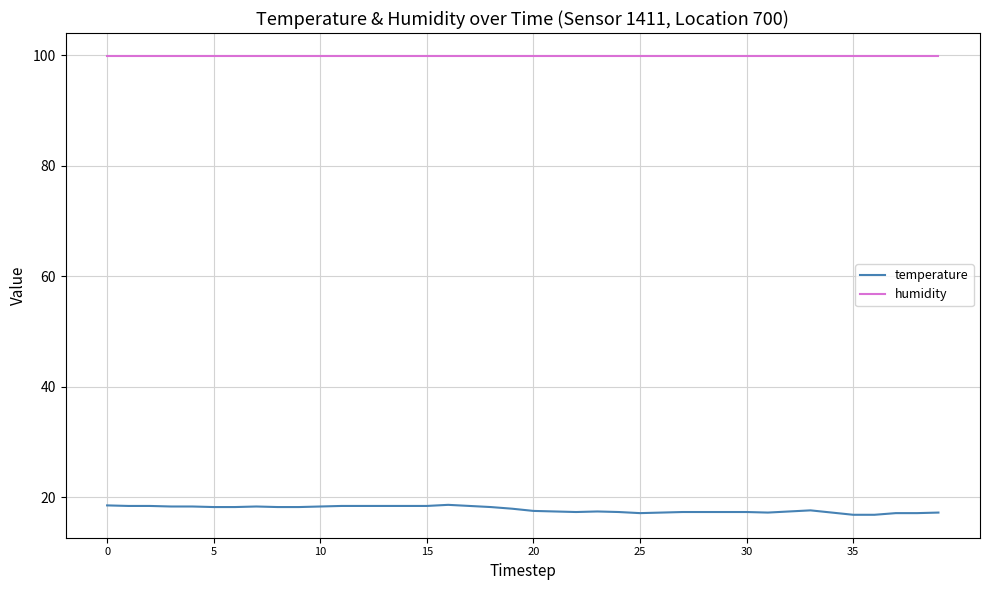

What is the greatest value displayed?

99.9